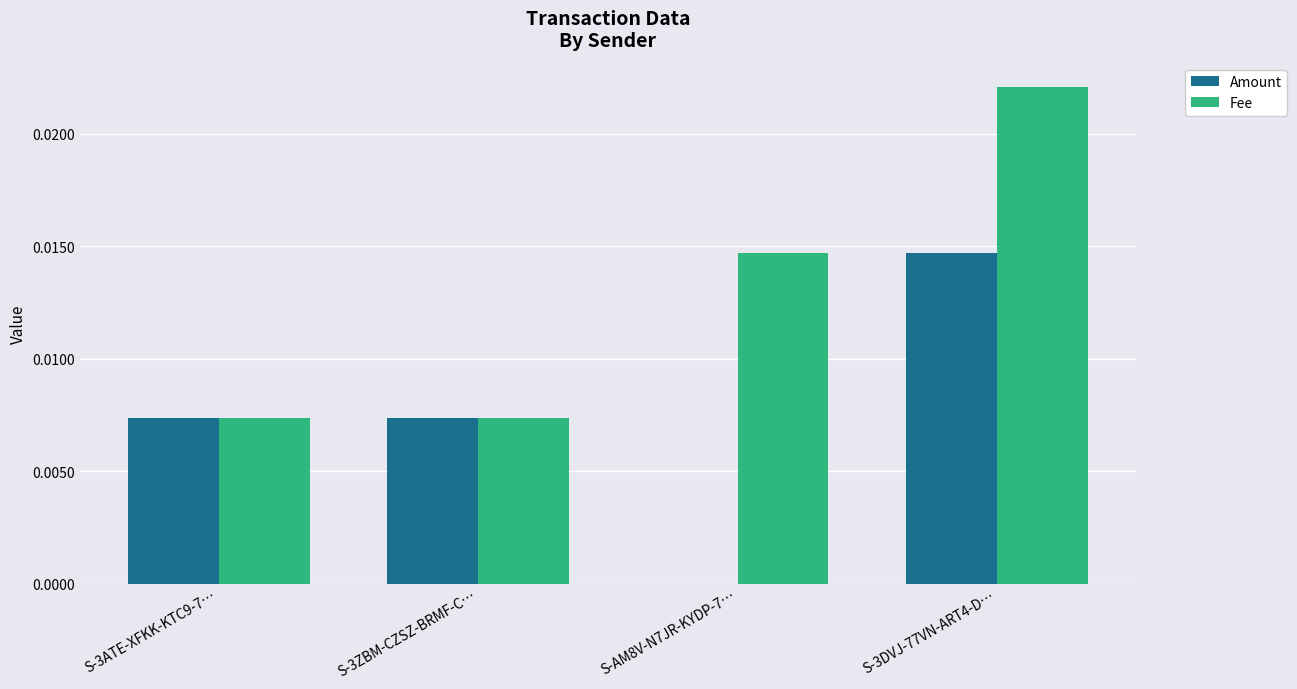

The value of Fee at S-3ZBM-CZSZ-BRMF-C… is 0.0. True or false?

True